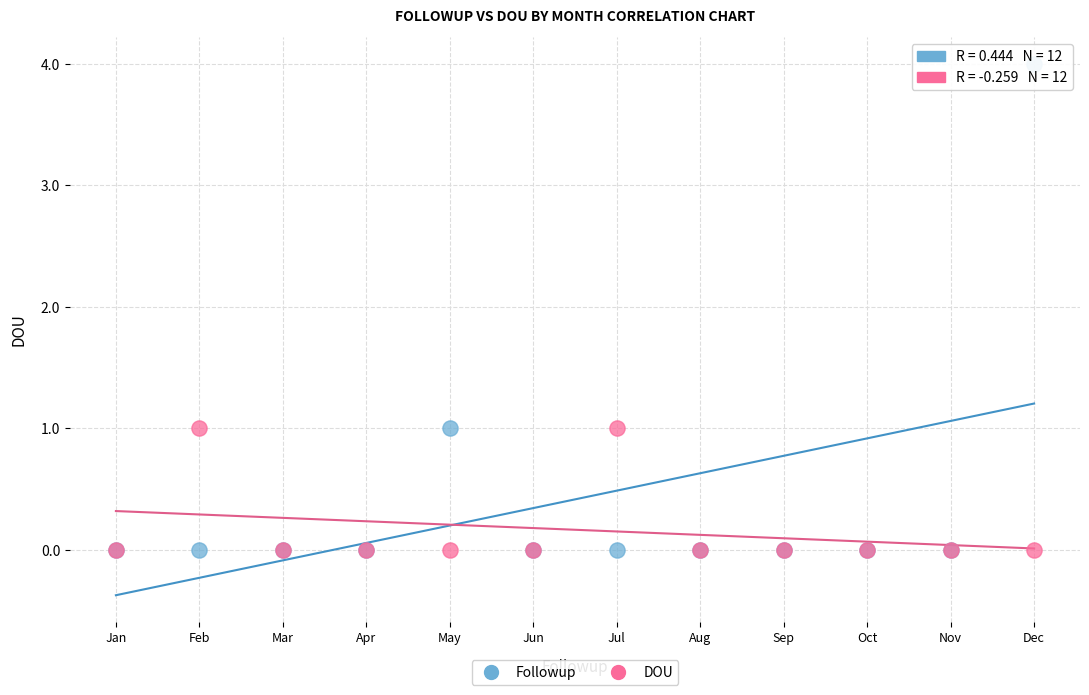

Which series contains the highest Y value?

Followup